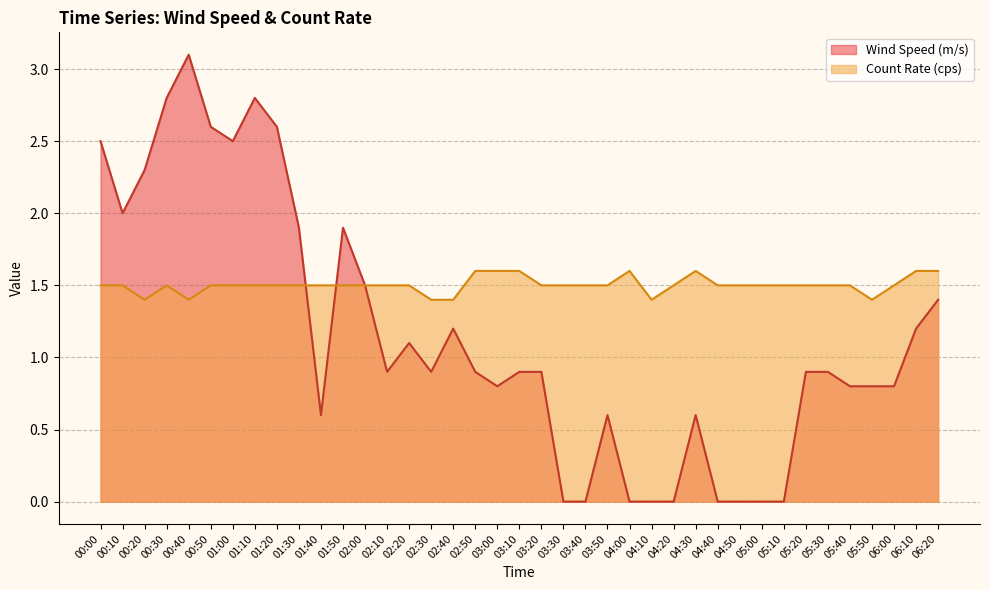

What is the minimum value for Count Rate (cps)?

1.4